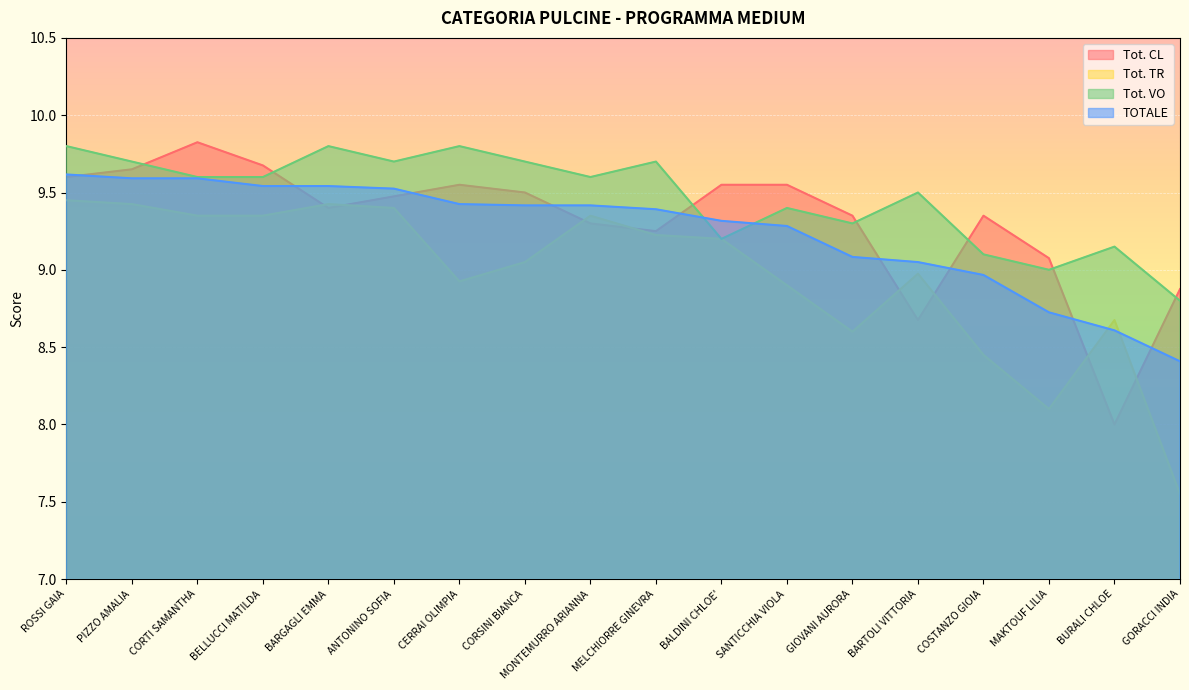

Which has a higher value, CORTI SAMANTHA or MAKTOUF LILIA?

CORTI SAMANTHA